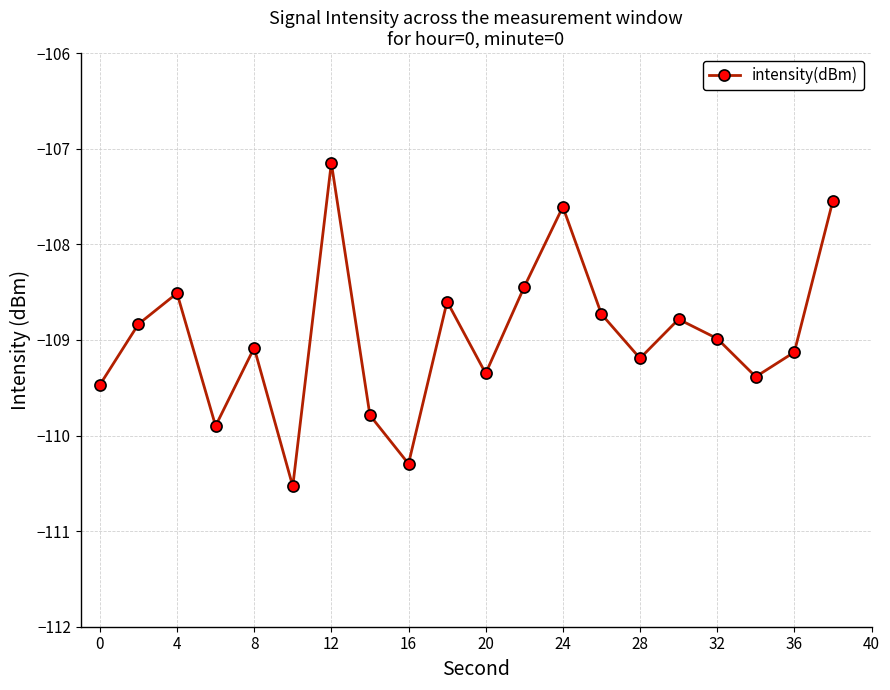

What is the smallest value displayed?

-110.5